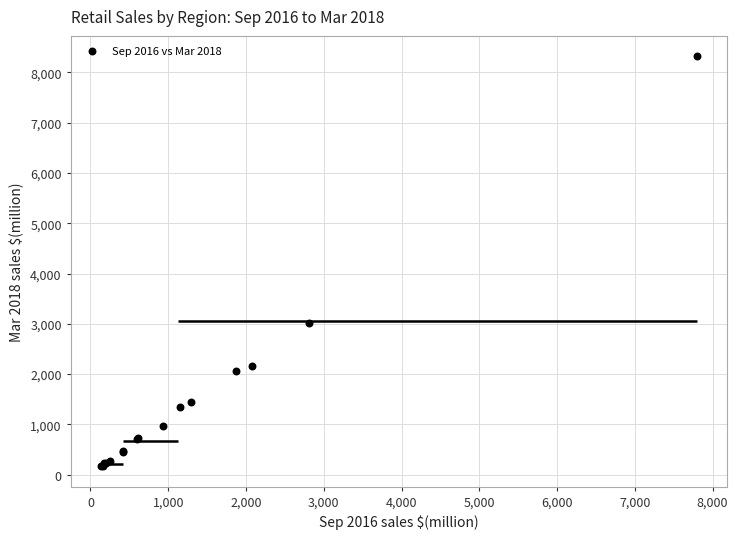

What Y value in the scatter plot is closest to 4244?

3007.3